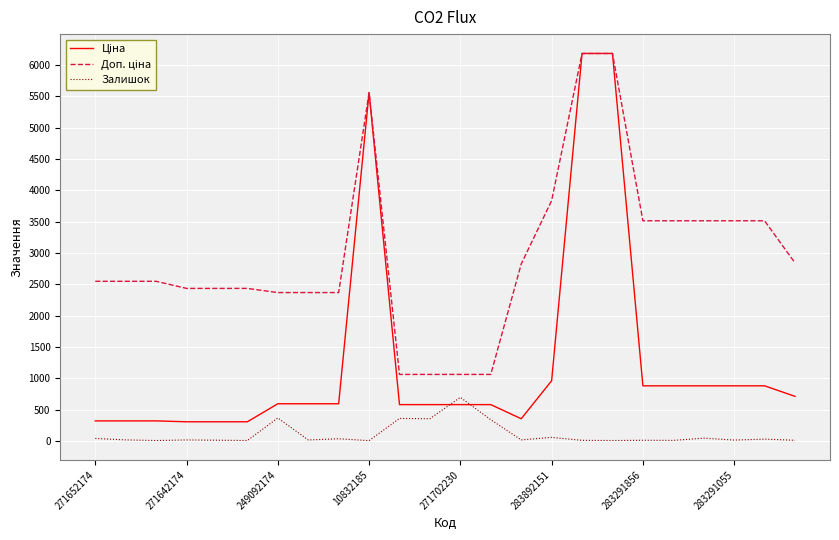

Which series has the largest range (max minus min)?

Ціна